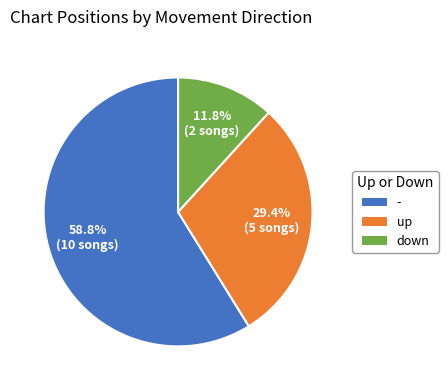

What portion of the pie excludes -?

41.2%